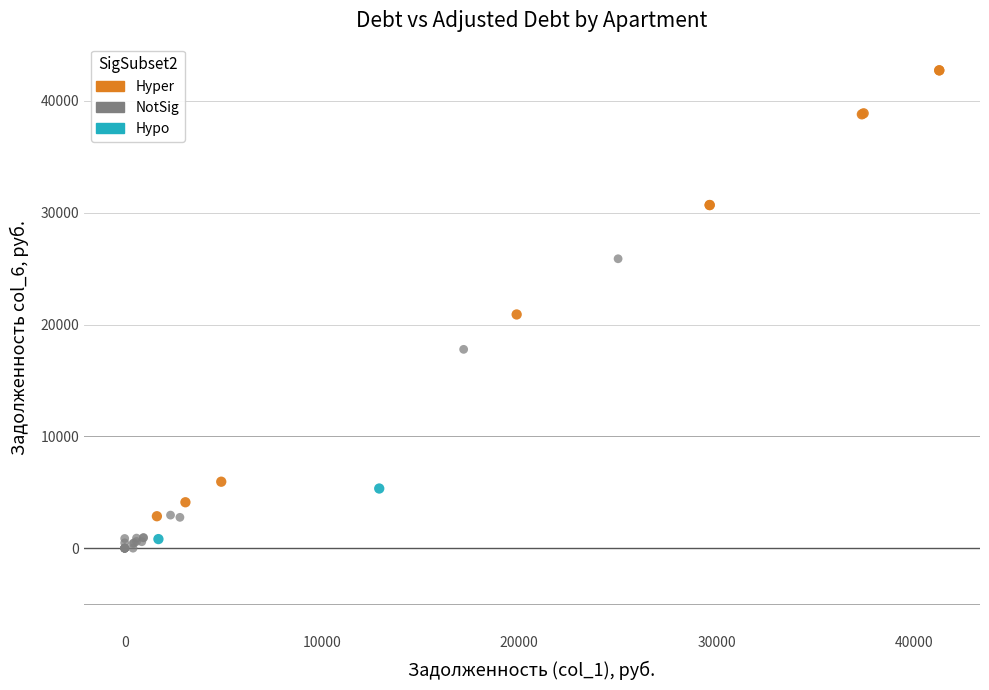

Which series contains the highest Y value?

Hyper